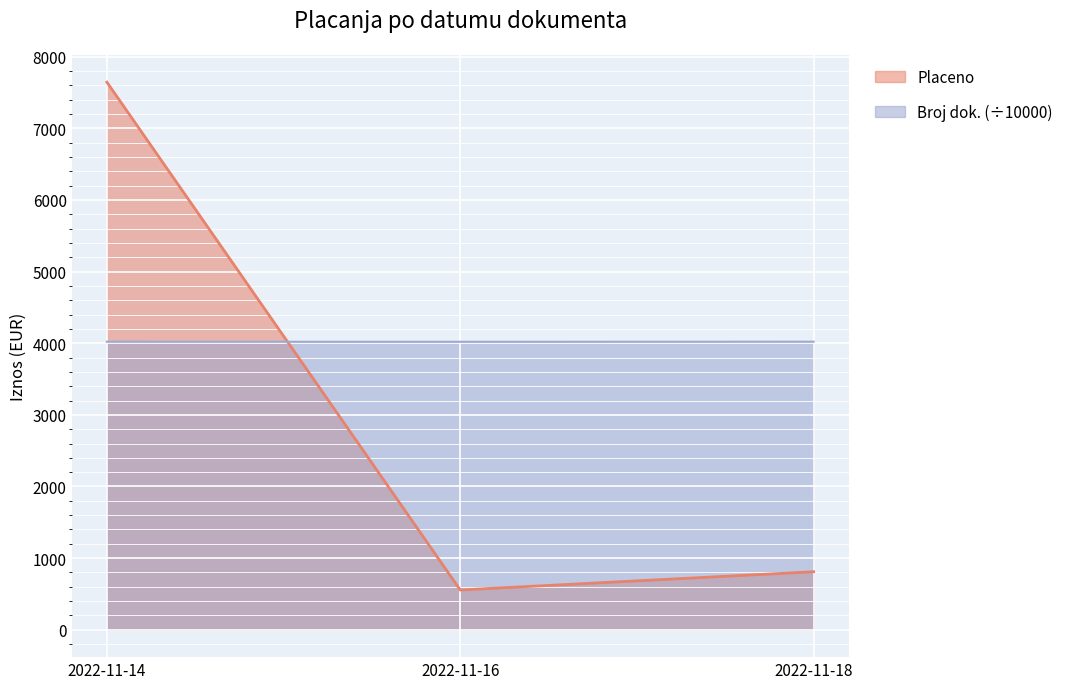

Which series has the widest spread of values?

Placeno